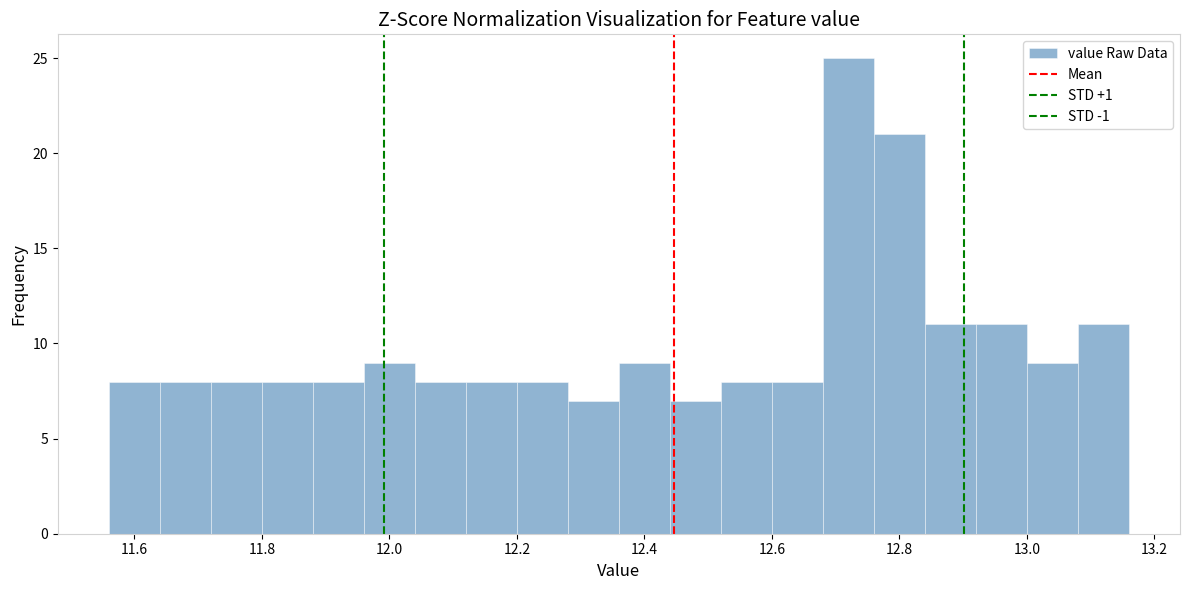

Reading left to right, list every bar in this chart as the range it spans on the x-axis followed by its height. The values are not printed on the chart, so give them approximately, as read against the axis.

11.56 to 11.64: 8
11.64 to 11.72: 8
11.72 to 11.80: 8
11.80 to 11.88: 8
11.88 to 11.96: 8
11.96 to 12.04: 9
12.04 to 12.12: 8
12.12 to 12.20: 8
12.20 to 12.28: 8
12.28 to 12.36: 7
12.36 to 12.44: 9
12.44 to 12.52: 7
12.52 to 12.60: 8
12.60 to 12.68: 8
12.68 to 12.76: 25
12.76 to 12.84: 21
12.84 to 12.92: 11
12.92 to 13.00: 11
13.00 to 13.08: 9
13.08 to 13.16: 11